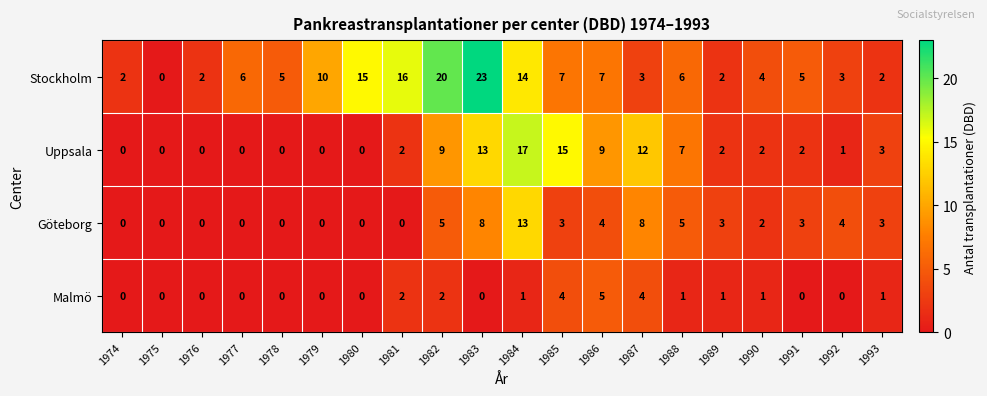

What is the sum of all Uppsala values?

94